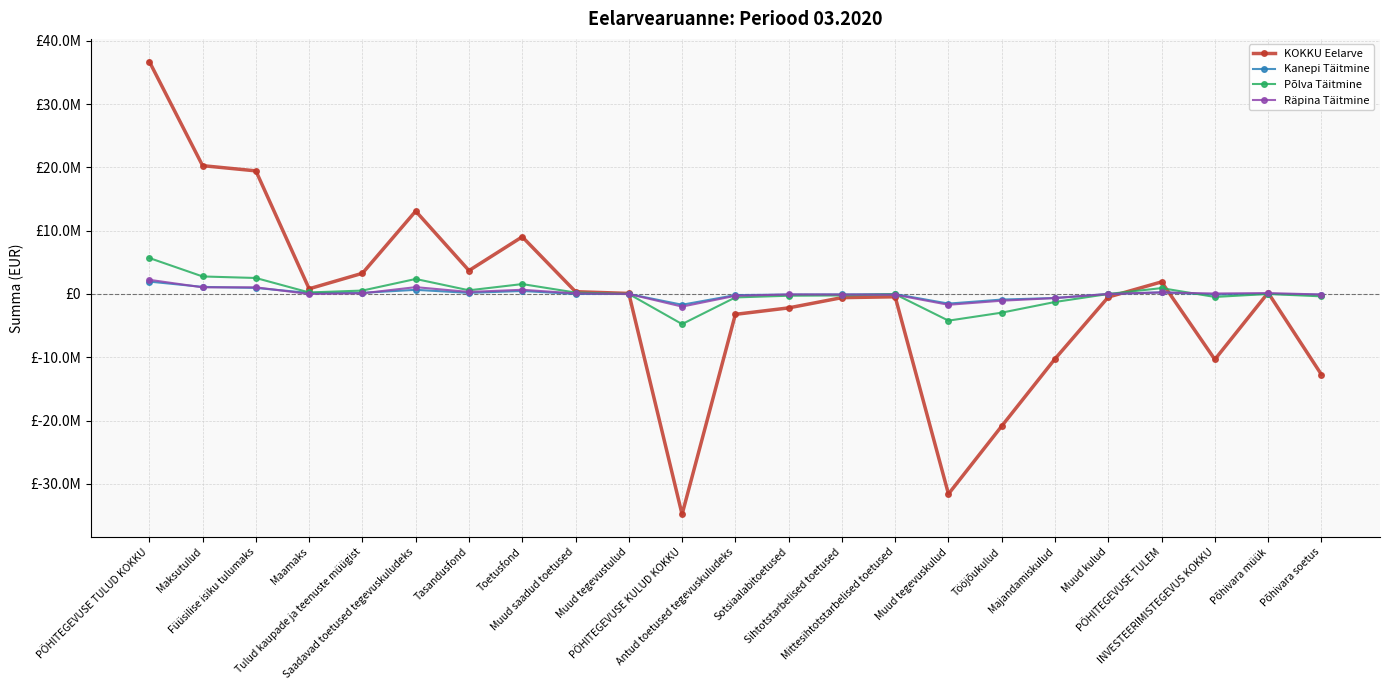

Is the value of Räpina Täitmine at Füüsilise isiku tulumaks greater than the value of KOKKU Eelarve at Sihtotstarbelised toetused?

Yes